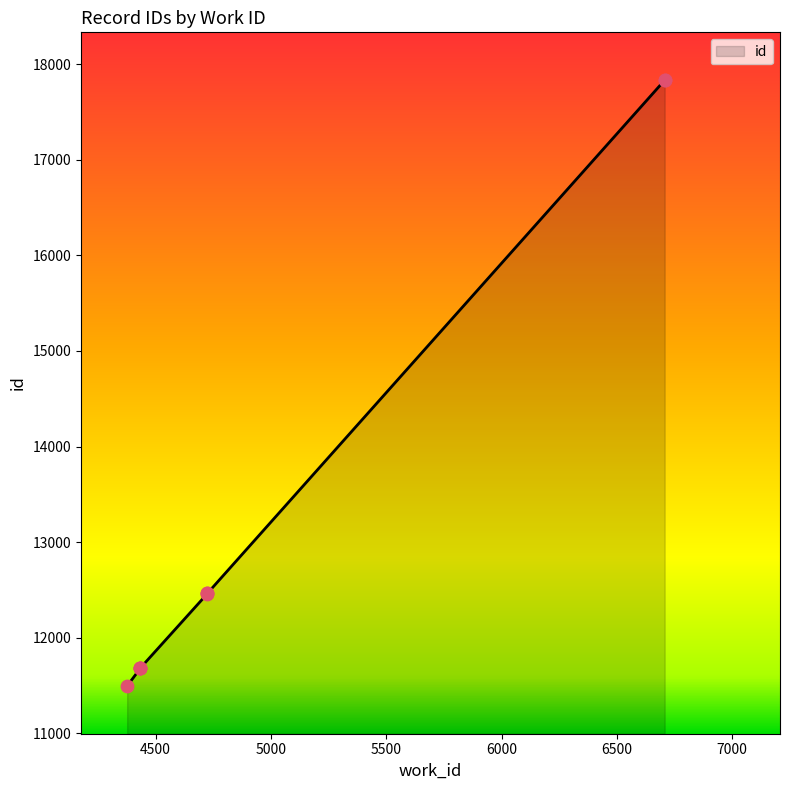

What is the change in value from 4377 to 4725?

+966